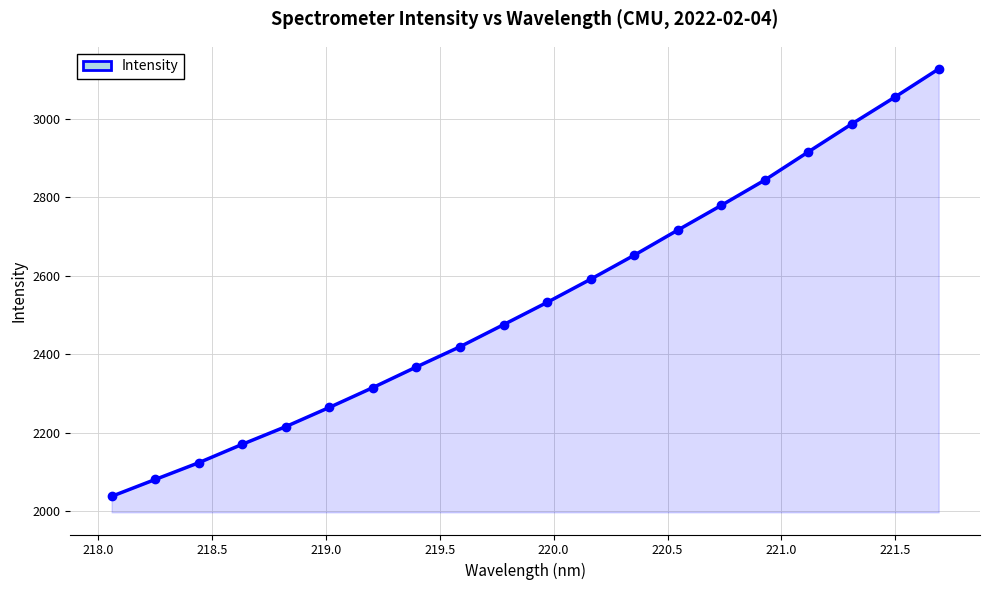

Reading right to left, list all the values displayed in this chart.

3127.1	3055.8	2986.7	2915.5	2843.6	2779.2	2716.2	2652.2	2591.0	2532.0	2475.3	2419.0	2367.6	2314.9	2264.4	2215.5	2170.4	2123.4	2080.6	2037.7